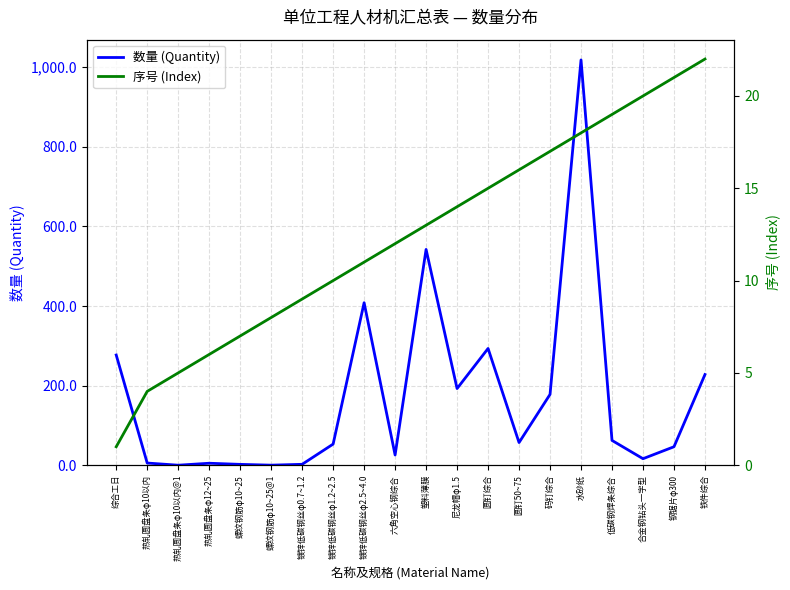

After their last crossing, which series has the higher values: 数量 (Quantity) or 序号 (Index)?

数量 (Quantity)